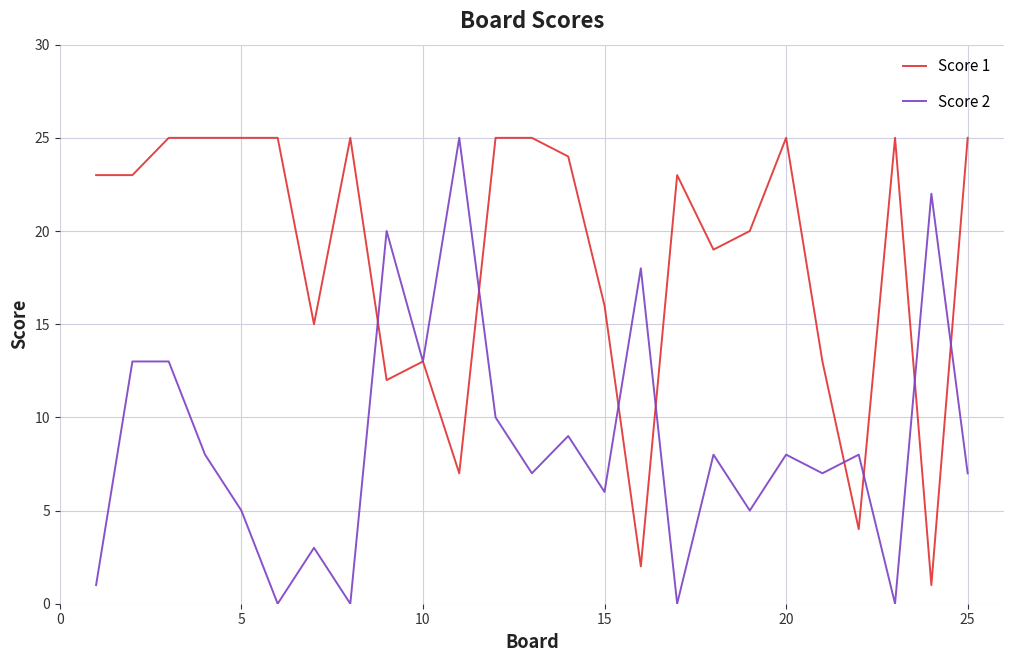

Which series has the largest total across all categories?

Score 1